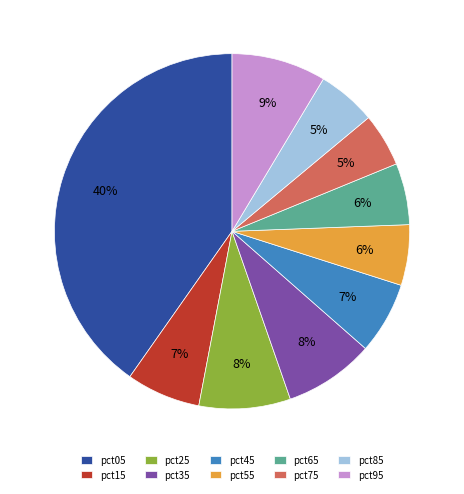

How many slices are in this pie chart?

10